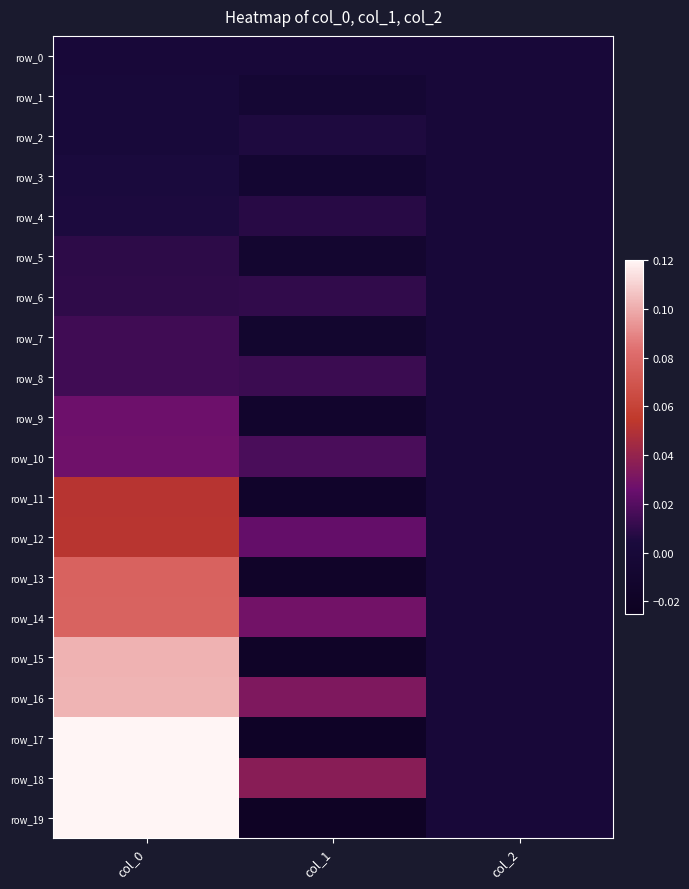

Which series changed the most between col_0 and col_2?

row_19